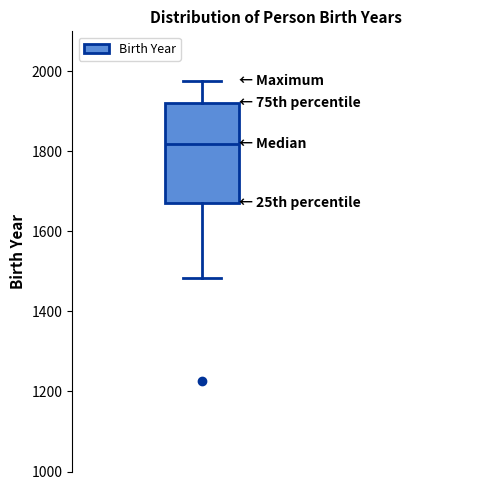

Read this box plot against the y-axis: the position of the median line, the range covered by the box, and the ends of both whiskers. The values are not printed on the chart, so give them approximately, as read against the axis.

median 1820, box 1680 to 1920, whiskers 1480 to 1980